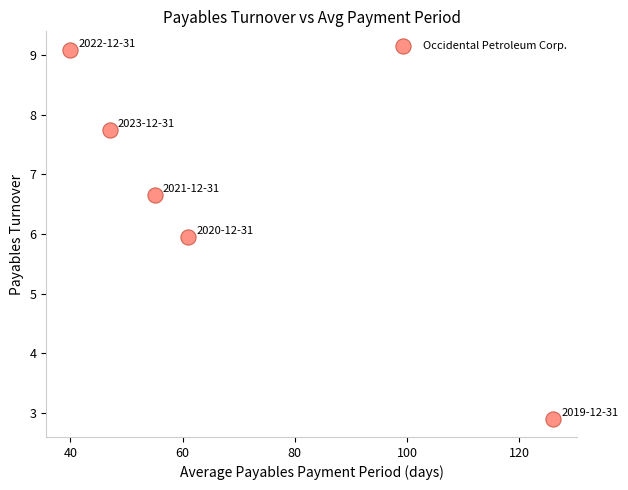

What is the average Y value?

6.5